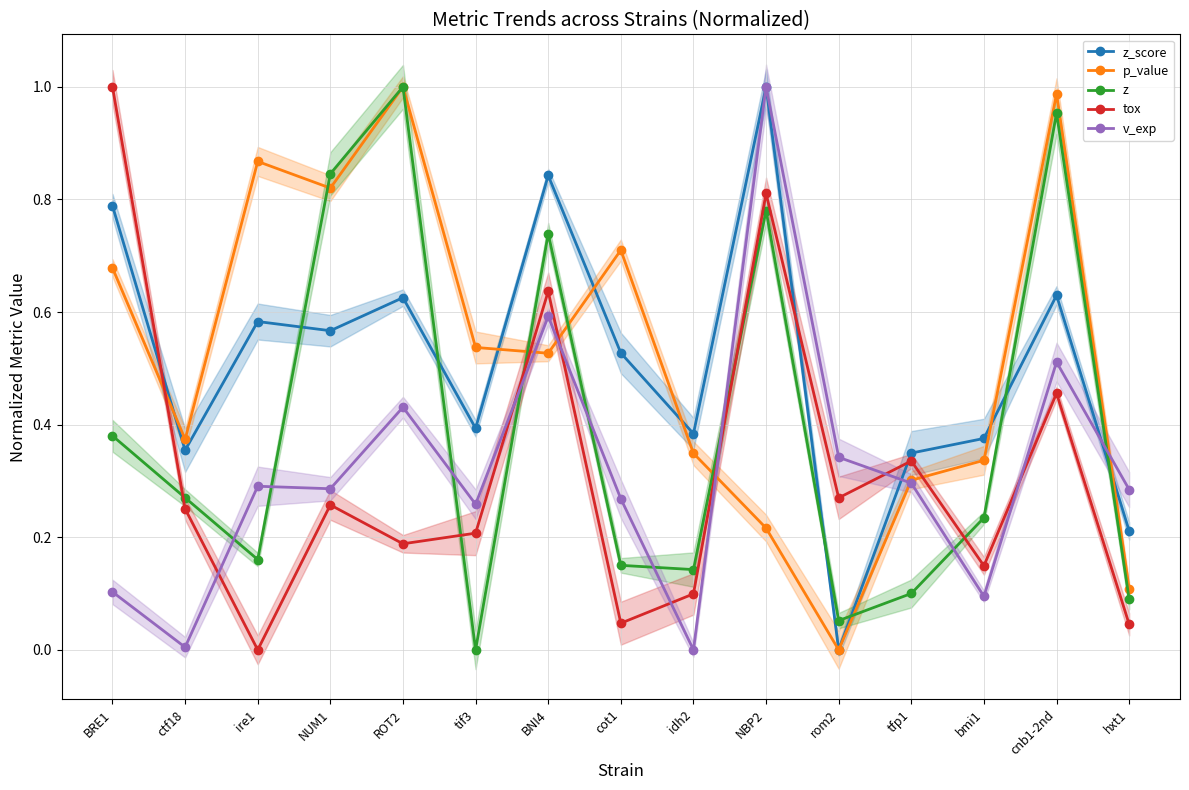

How many distinct data groups are displayed?

5